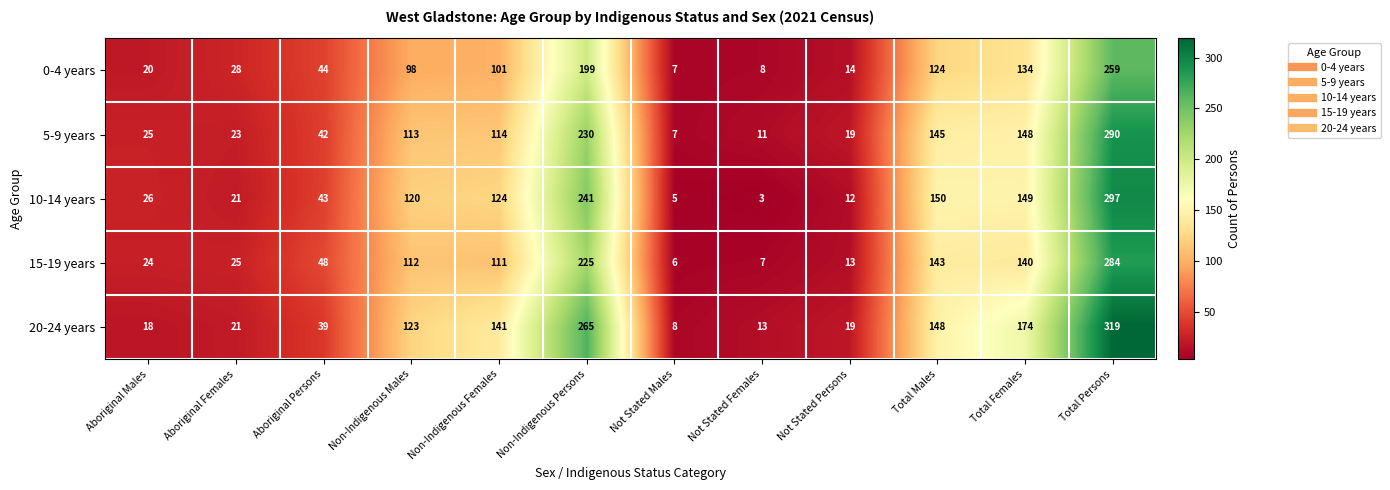

Read the 0-4 years value at Not Stated Males.

7